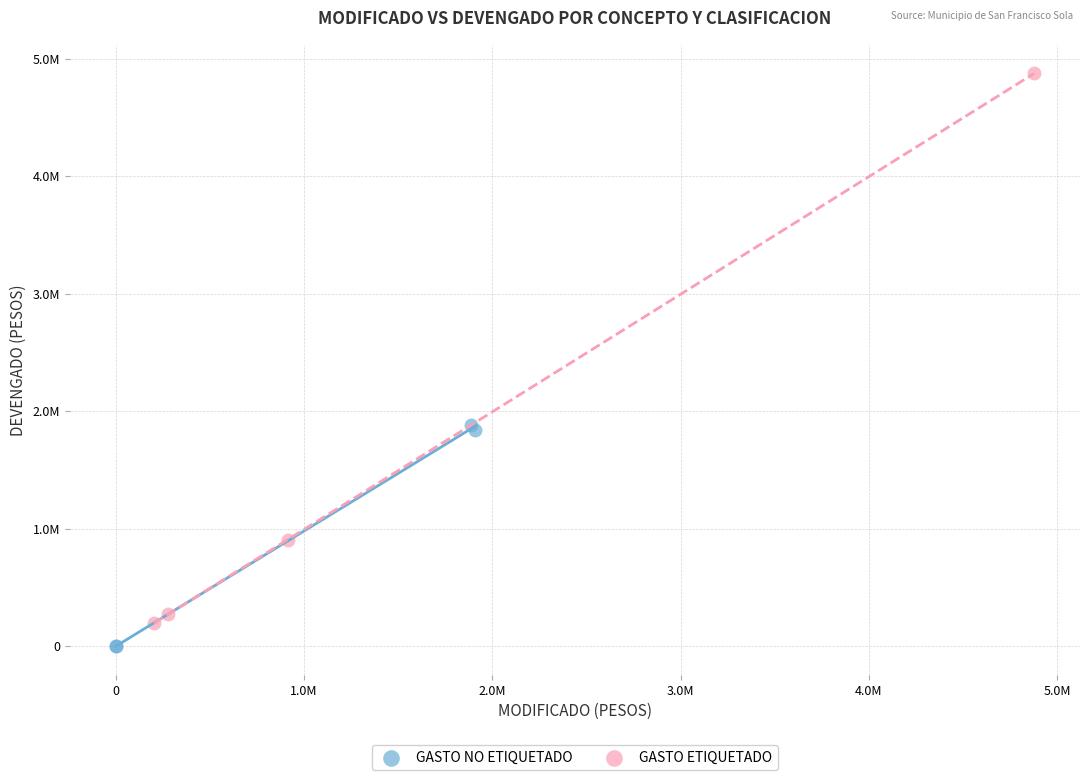

Which series has the largest Y range (max minus min)?

GASTO ETIQUETADO